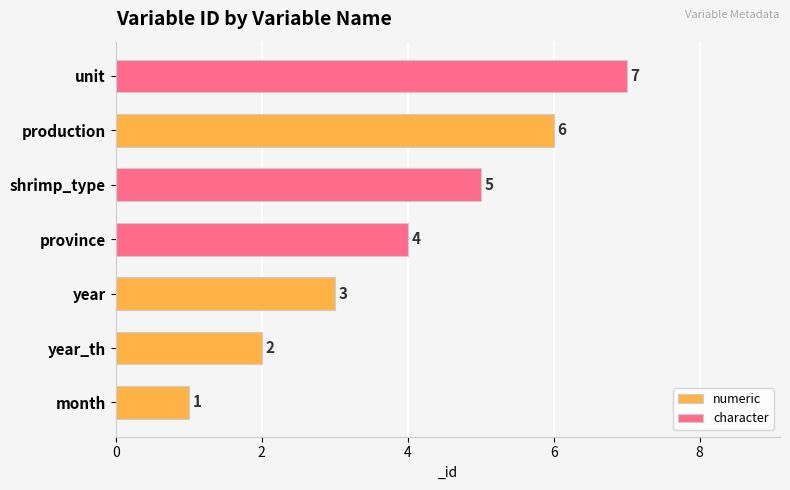

List the labels in order of value, largest first.

unit, production, shrimp_type, province, year, year_th, month